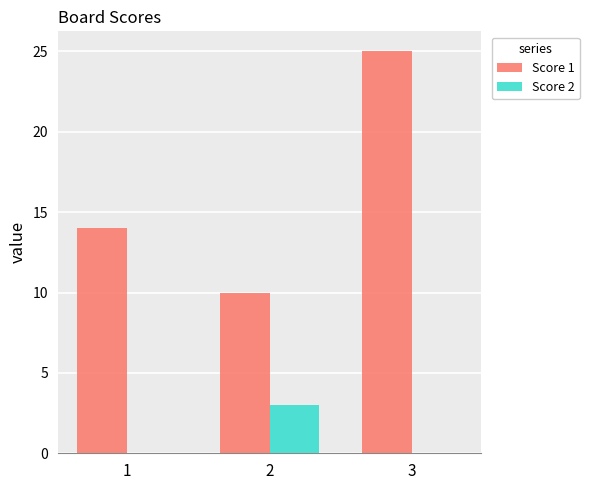

What are all the series names shown in the legend?

Score 1, Score 2